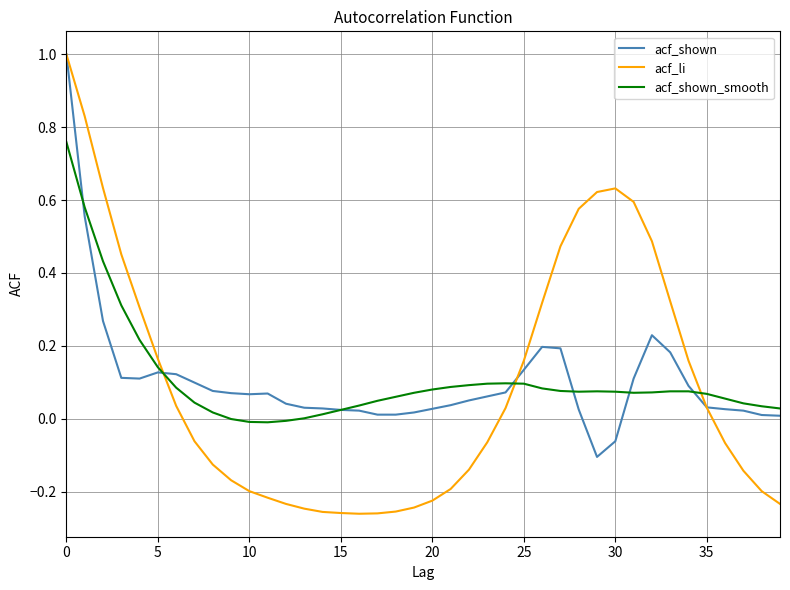

How many intersections are there between acf_li and acf_shown_smooth?

3